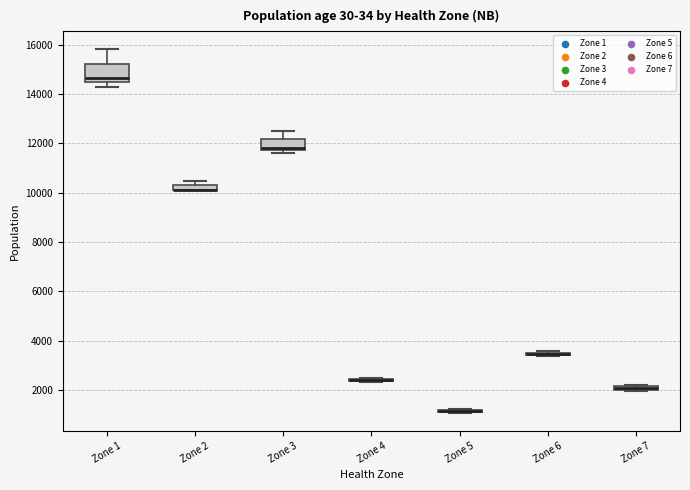

Comparing the boxes themselves (not the whiskers), which one is the tallest?

Zone 1